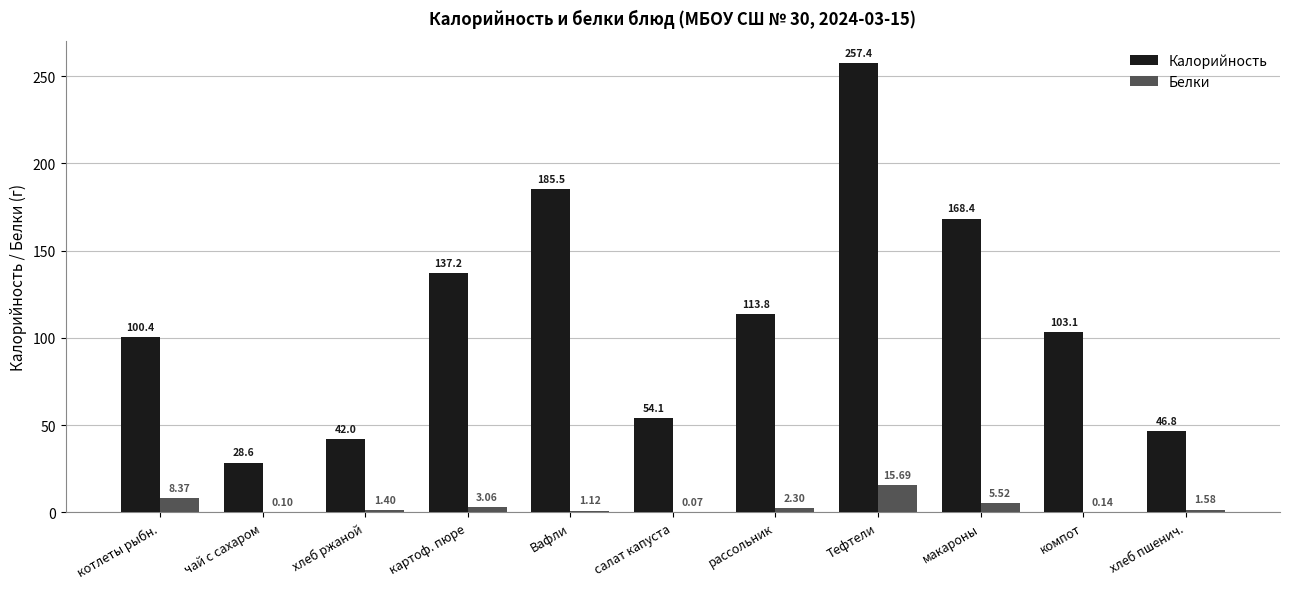

Read the Белки value at Тефтели.

15.7